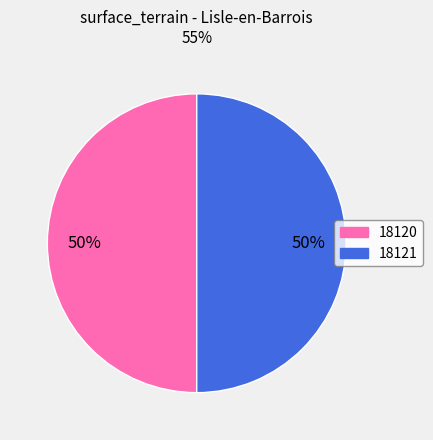

To the nearest percent, what portion does 18121 represent?

50%